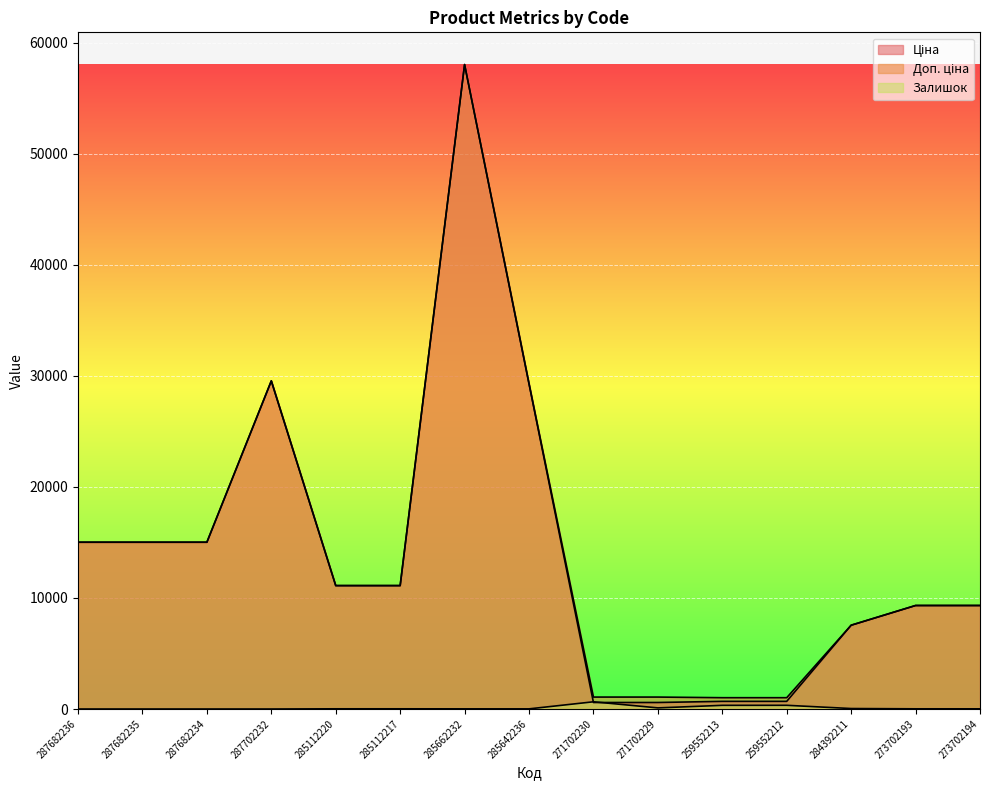

List the labels in order of Залишок value, smallest first.

287682236, 287682235, 287682234, 287702232, 285642236, 285662232, 273702194, 273702193, 285112220, 285112217, 284392211, 271702229, 259552213, 259552212, 271702230